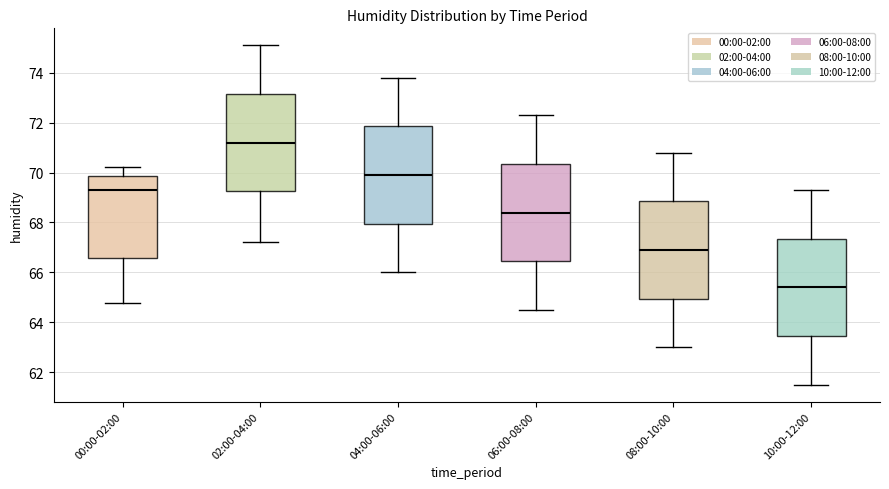

Where is the lower edge of the box for 06:00-08:00 on the y-axis? The values are not printed on the chart, so give them approximately, as read against the axis.

66.4